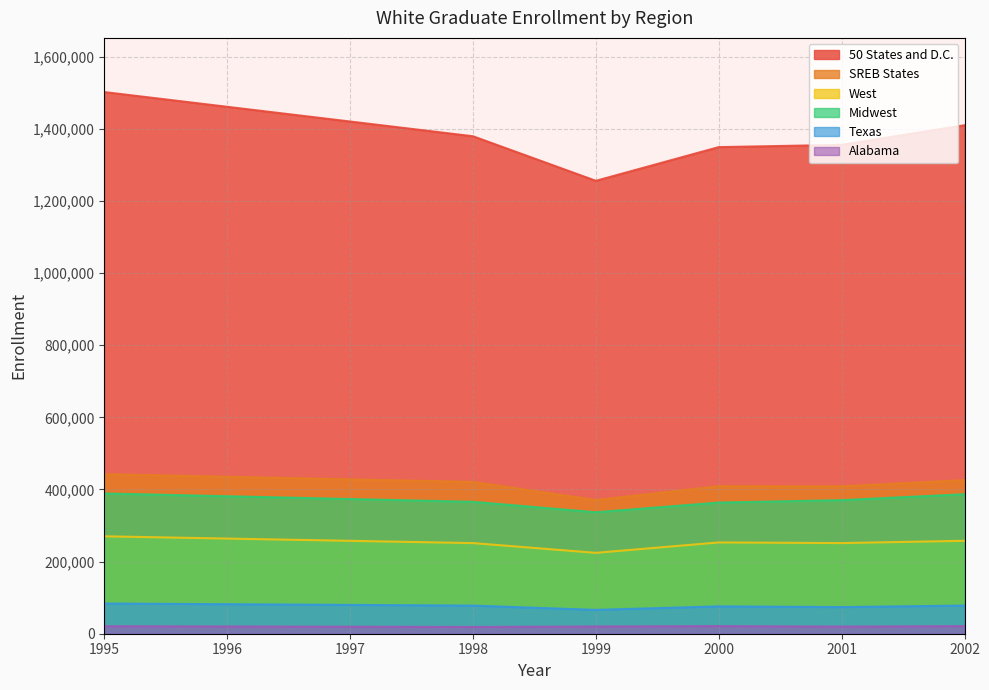

True or false: Alabama and Texas cross at least once.

False